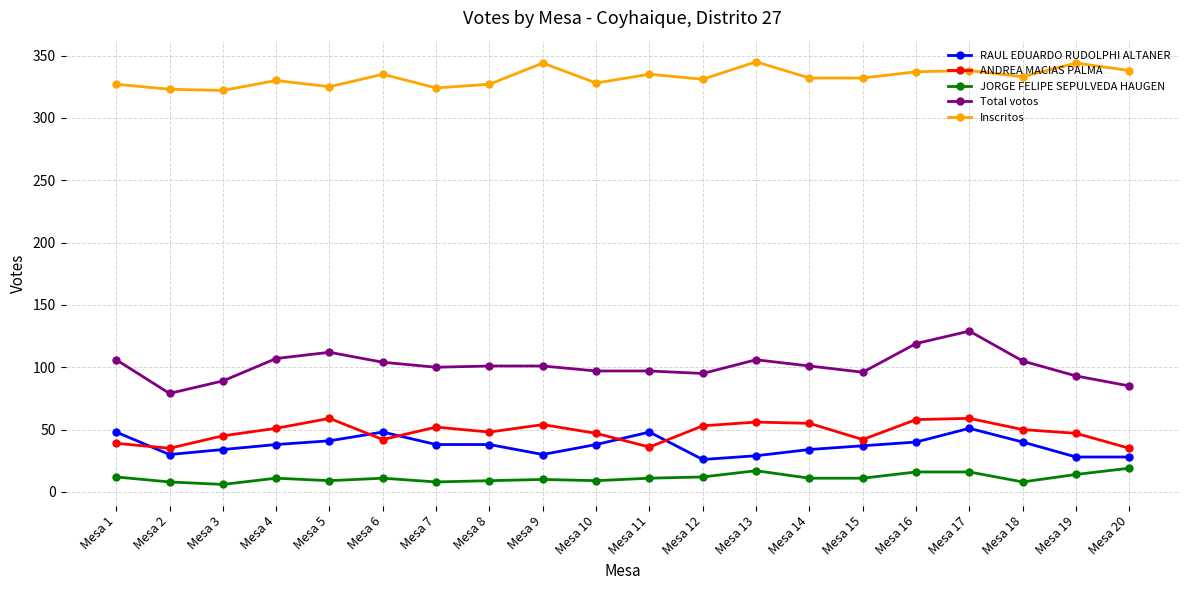

At which label does Inscritos first exceed 332?

Mesa 6